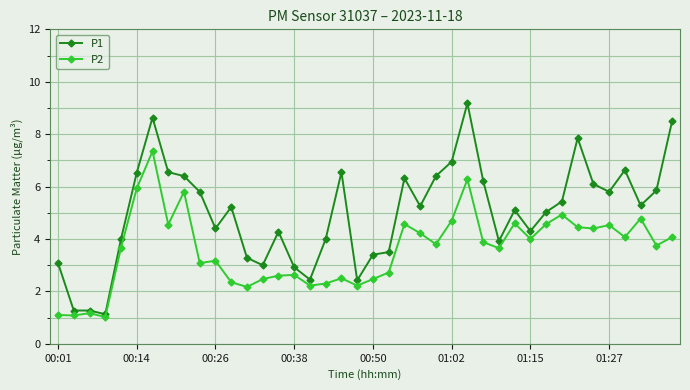

What is the minimum value shown in the chart?

1.0